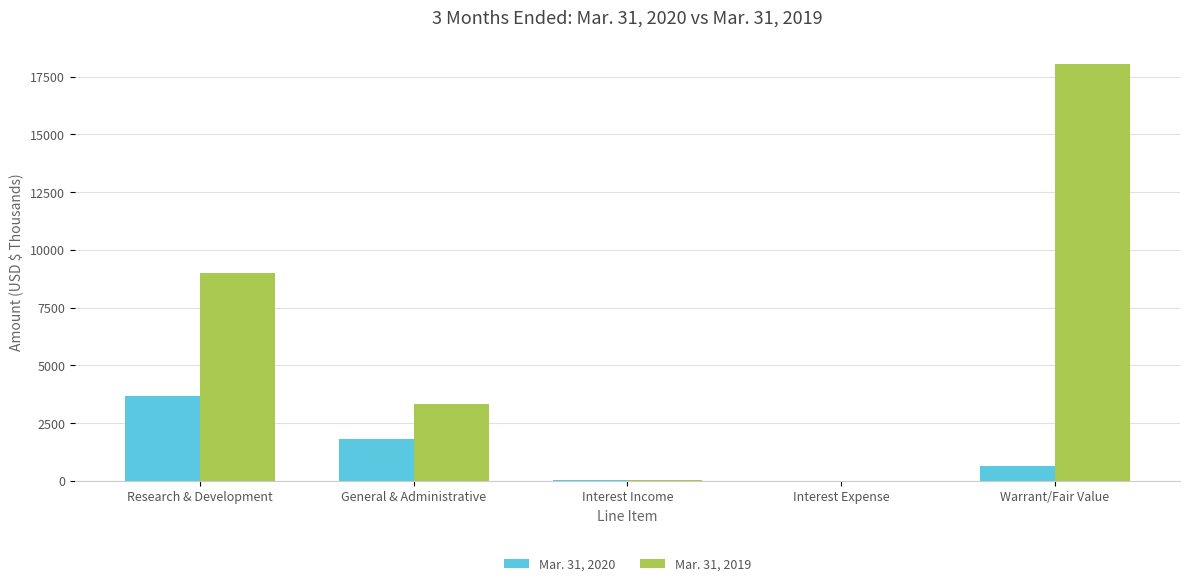

Is the value of Mar. 31, 2020 at General & Administrative greater than the value of Mar. 31, 2019 at Interest Income?

Yes